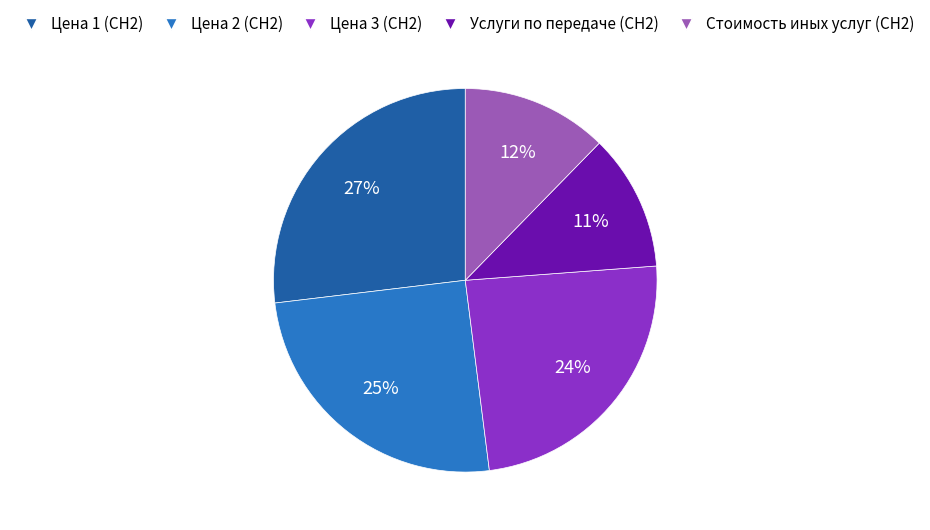

Count the number of slices in the pie.

5